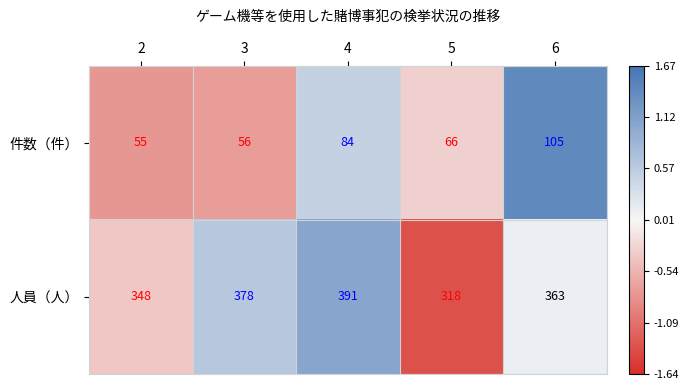

List the series in order of their peak value, highest first.

人員（人）, 件数（件）